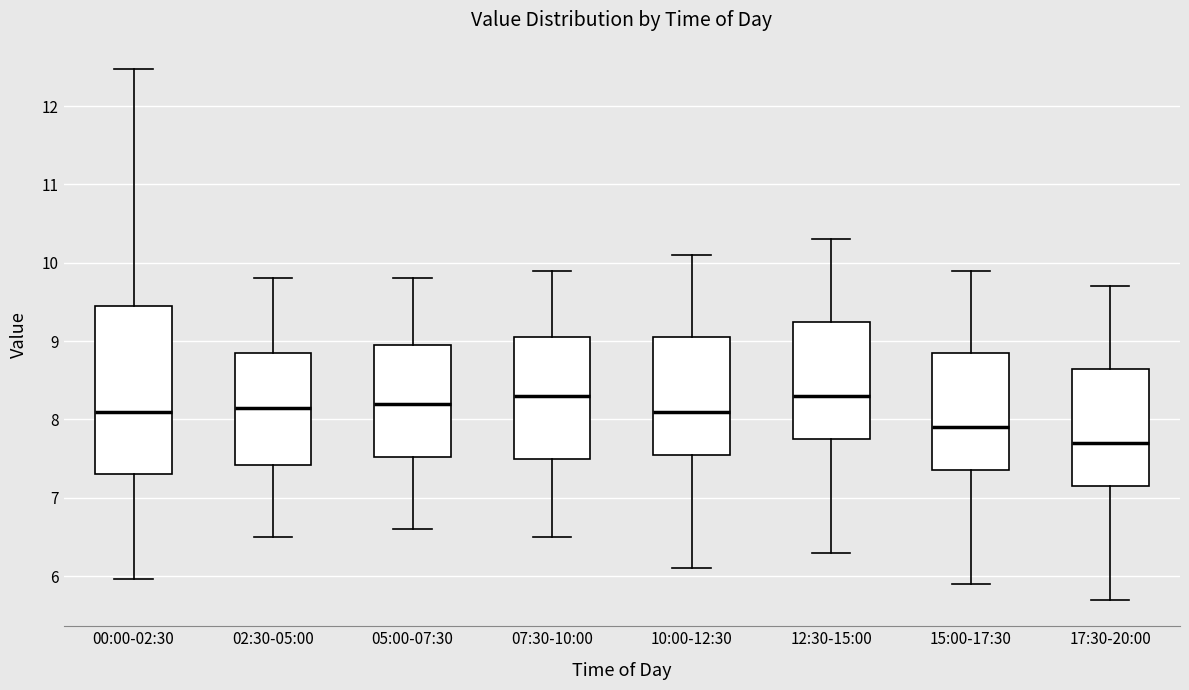

Comparing the boxes themselves (not the whiskers), which one is the tallest?

00:00-02:30